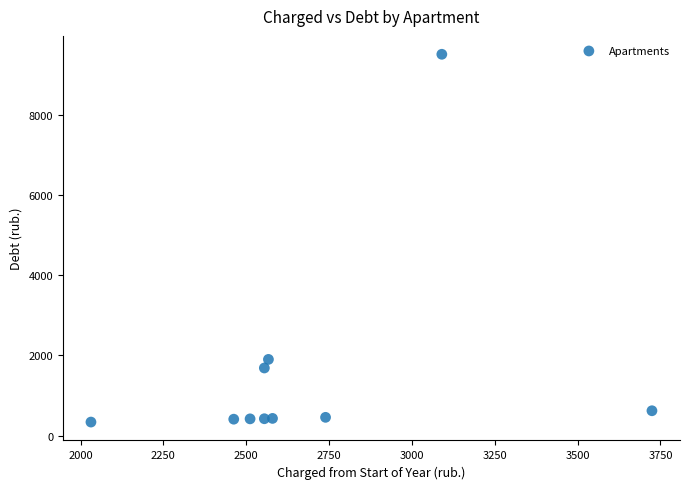

What is the average X value?

2681.6